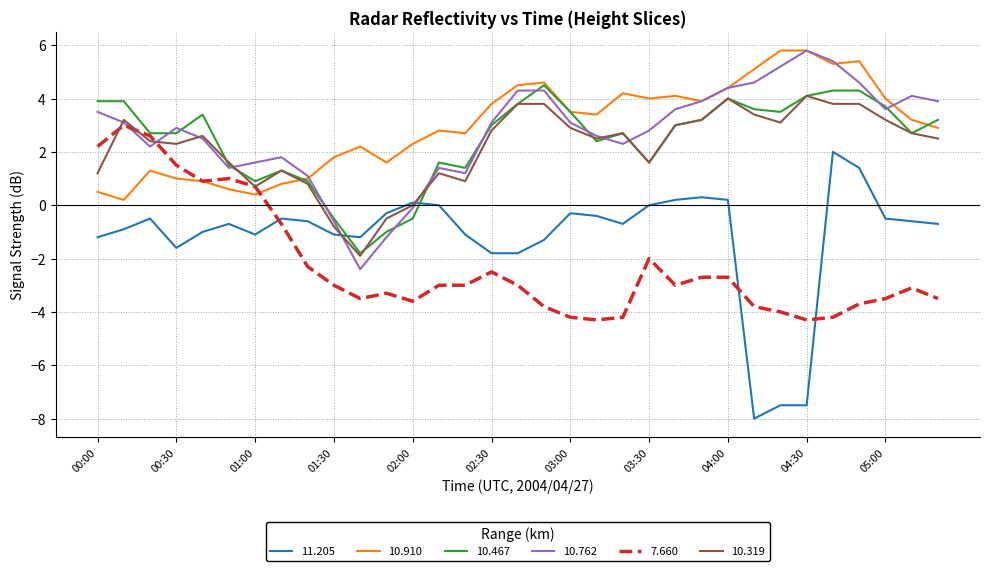

What is the minimum value for 10.467?

-1.8